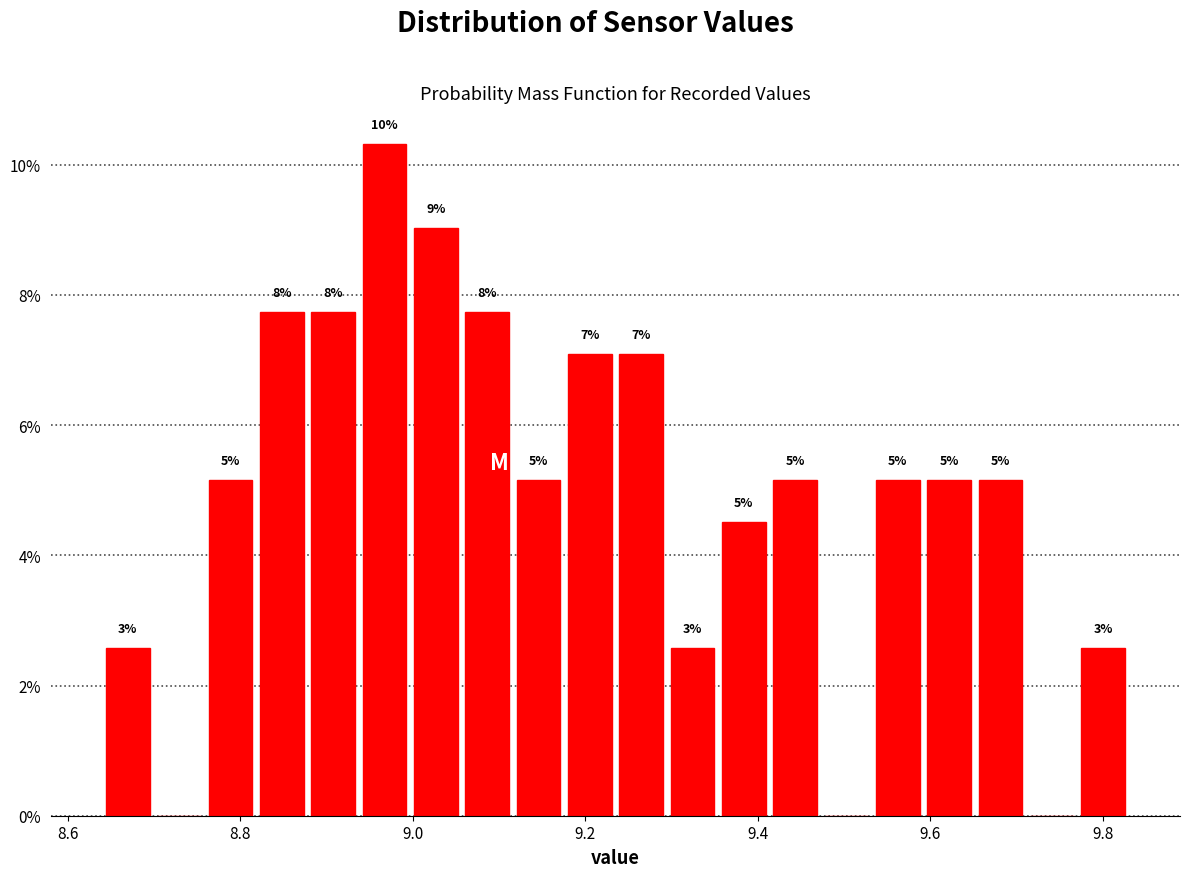

Read against the x-axis, roughly where is the centre of the tallest bar?

8.96